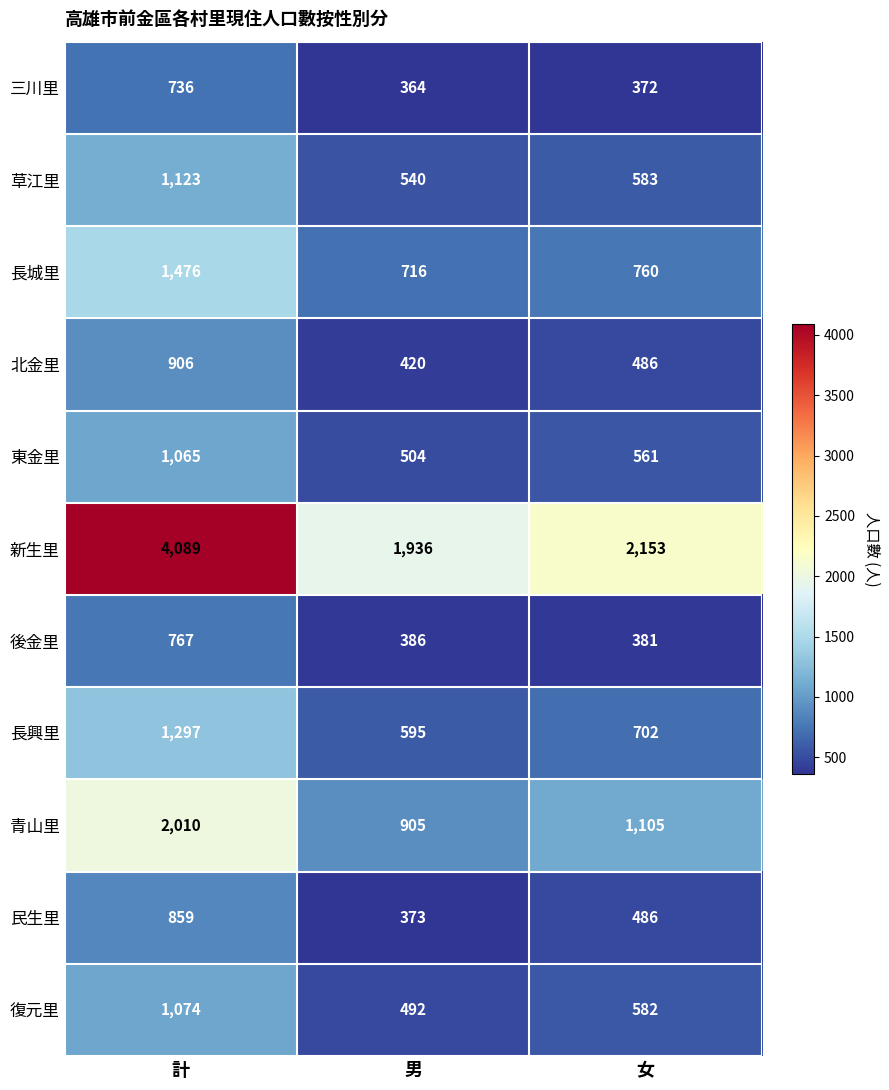

Read the 三川里 value at 男, to the nearest 5.

365